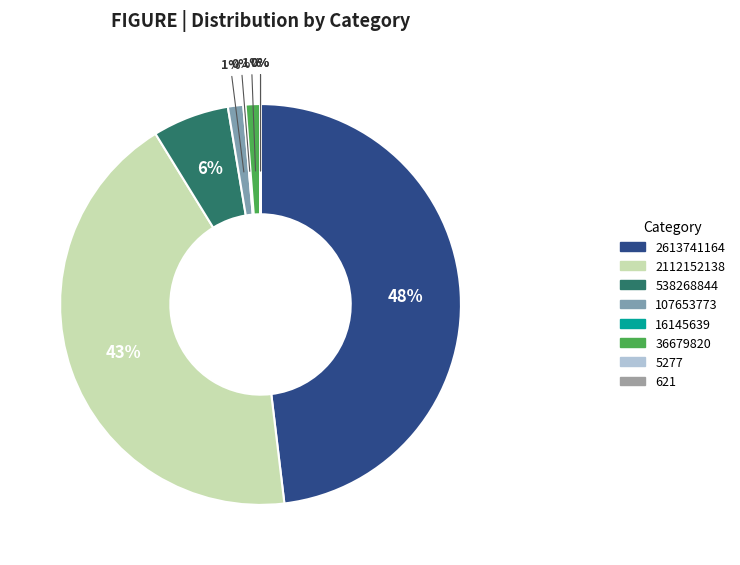

Count the number of slices in the pie.

8